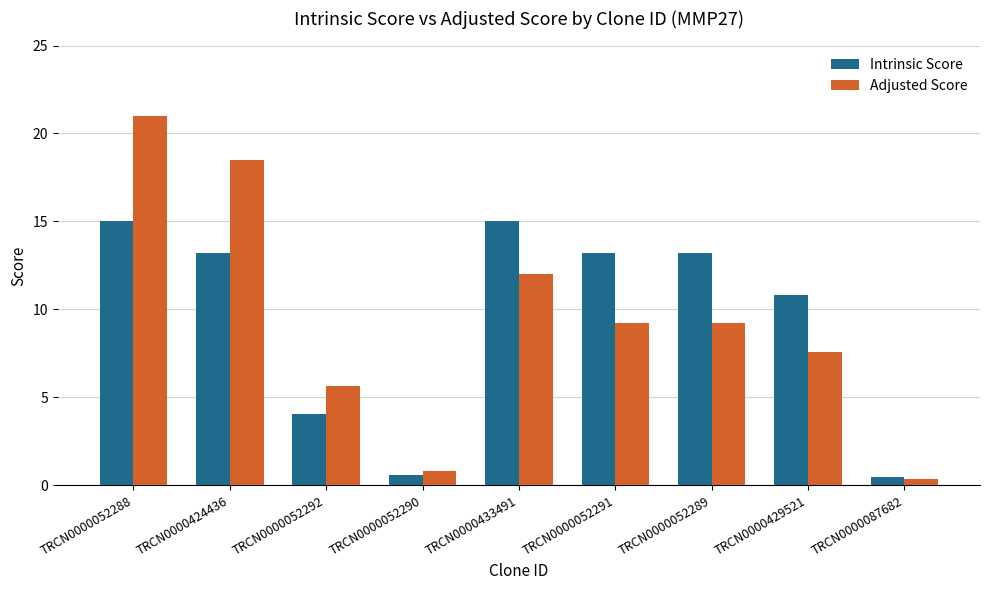

What is the greatest value displayed?

21.0